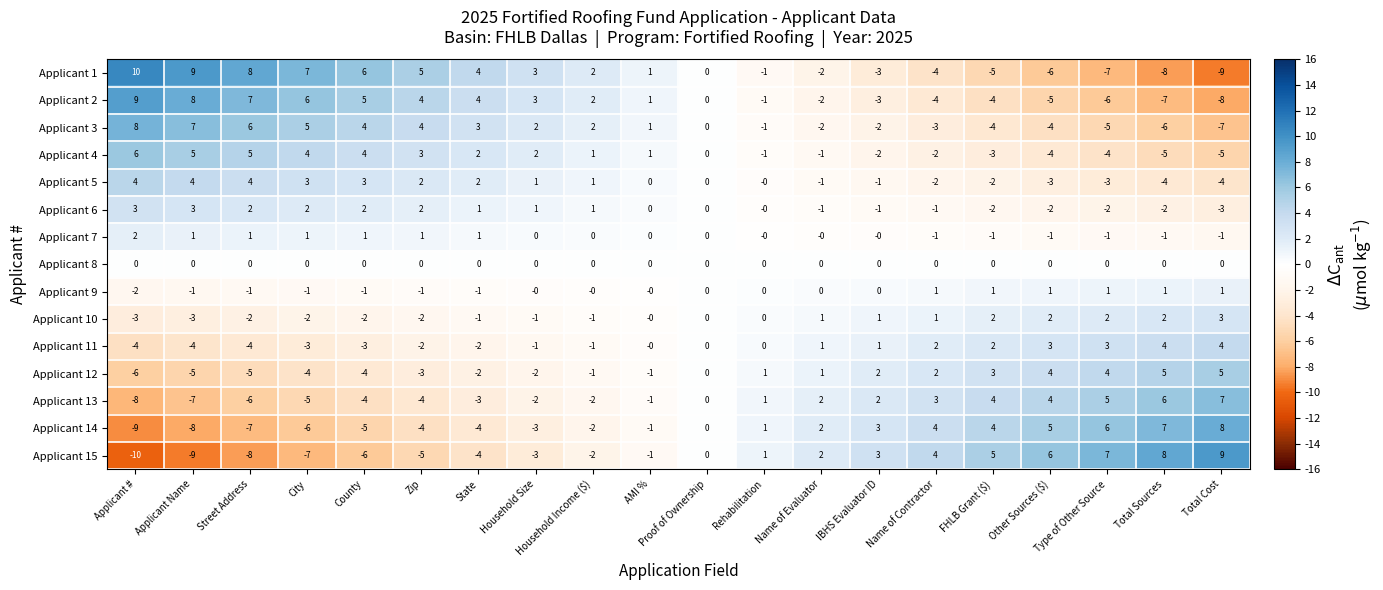

How many negative values does the Applicant 6 series have?

8